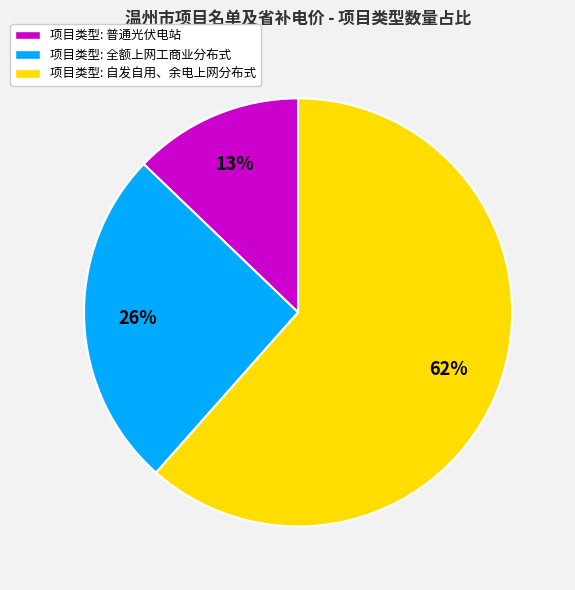

True or false: 项目类型: 全额上网工商业分布式 accounts for 20% of the total.

False